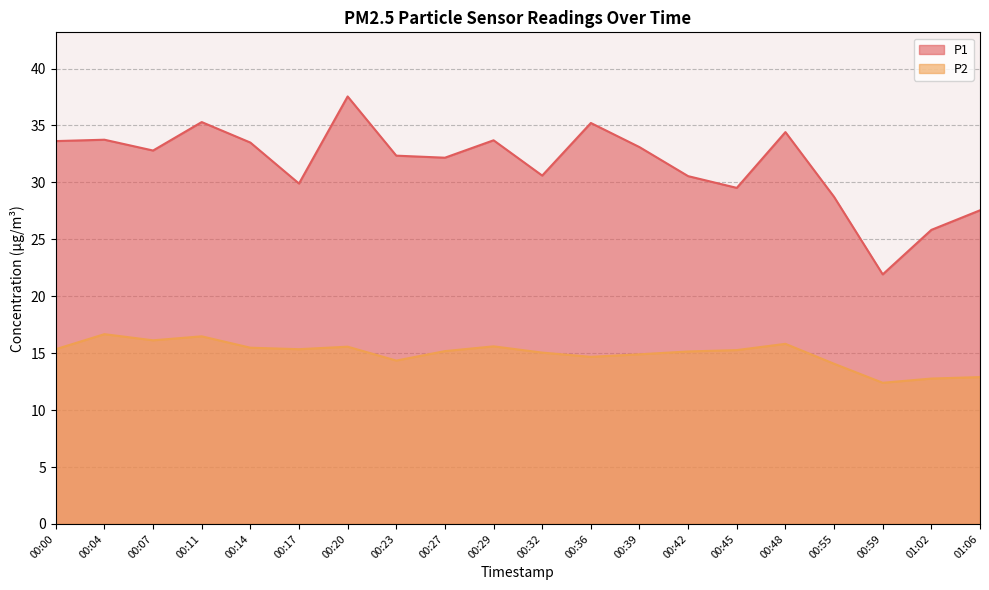

Does the chart have visible grid lines?

Yes